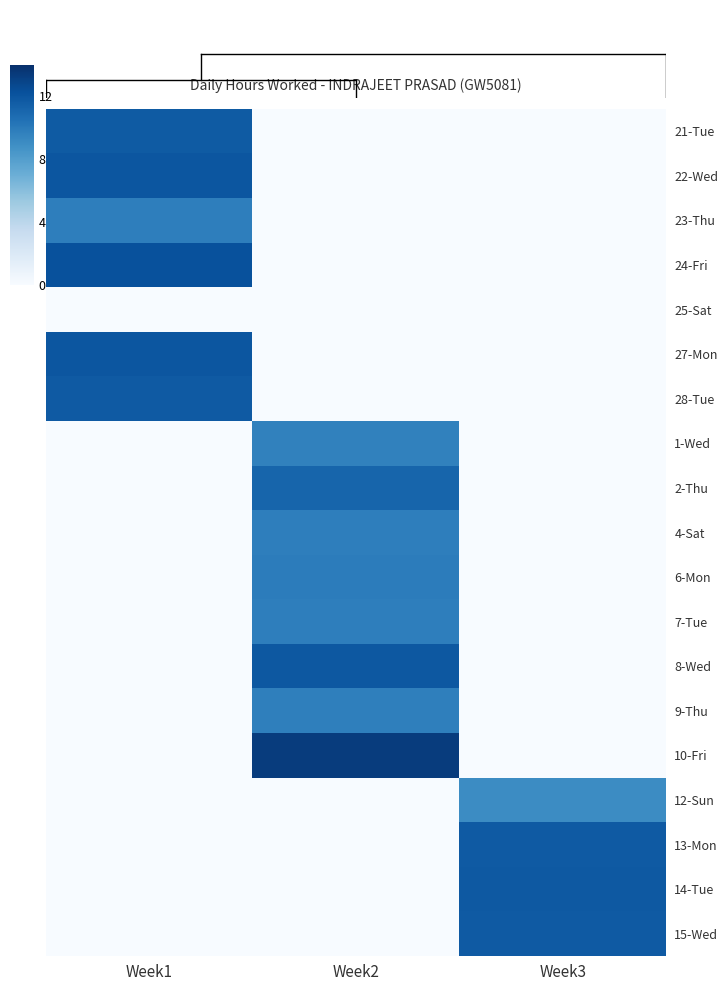

Count the number of categories in the chart.

3